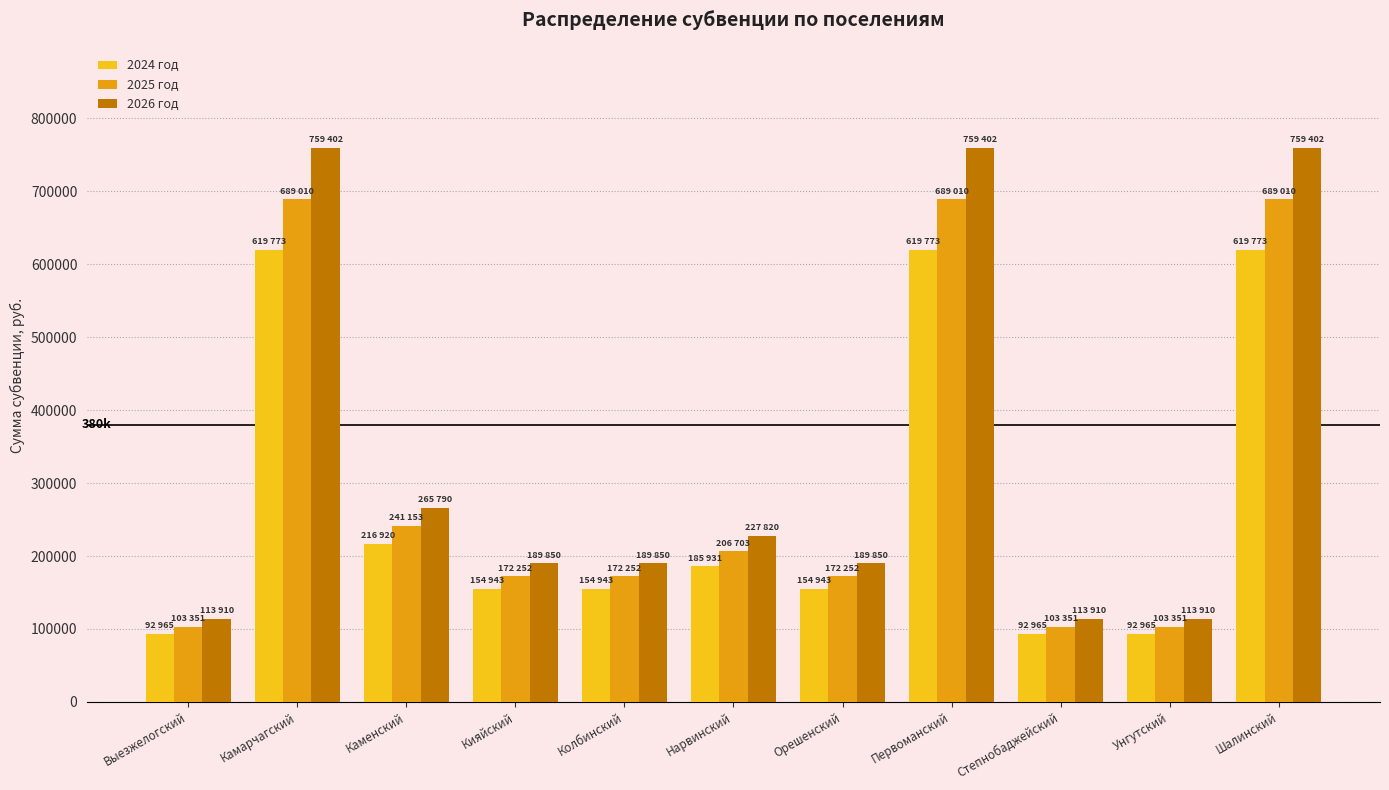

Which series changed the most between Колбинский and Степнобаджейский?

2026 год